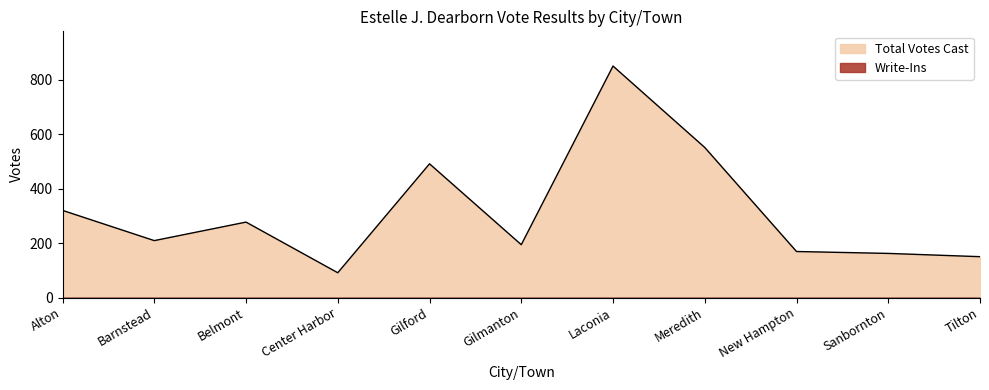

Rank the categories by value from highest to lowest.

Laconia, Meredith, Gilford, Alton, Belmont, Barnstead, Gilmanton, New Hampton, Sanbornton, Tilton, Center Harbor